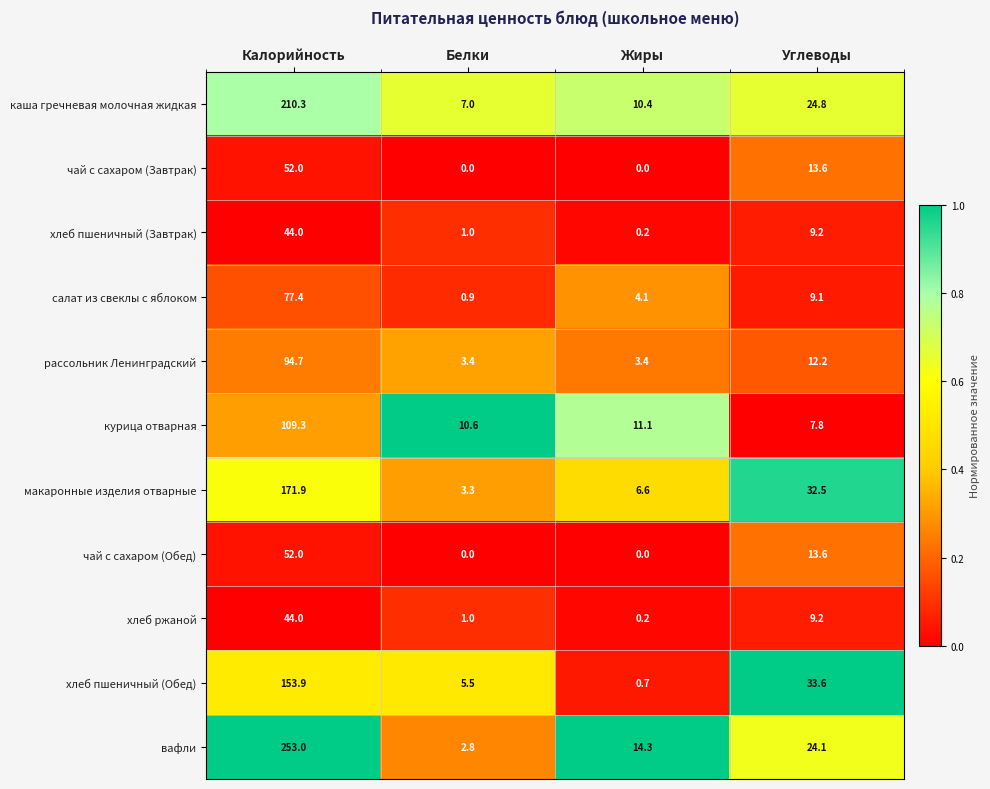

Where is рассольник Ленинградский nearest to the value 49?

Углеводы